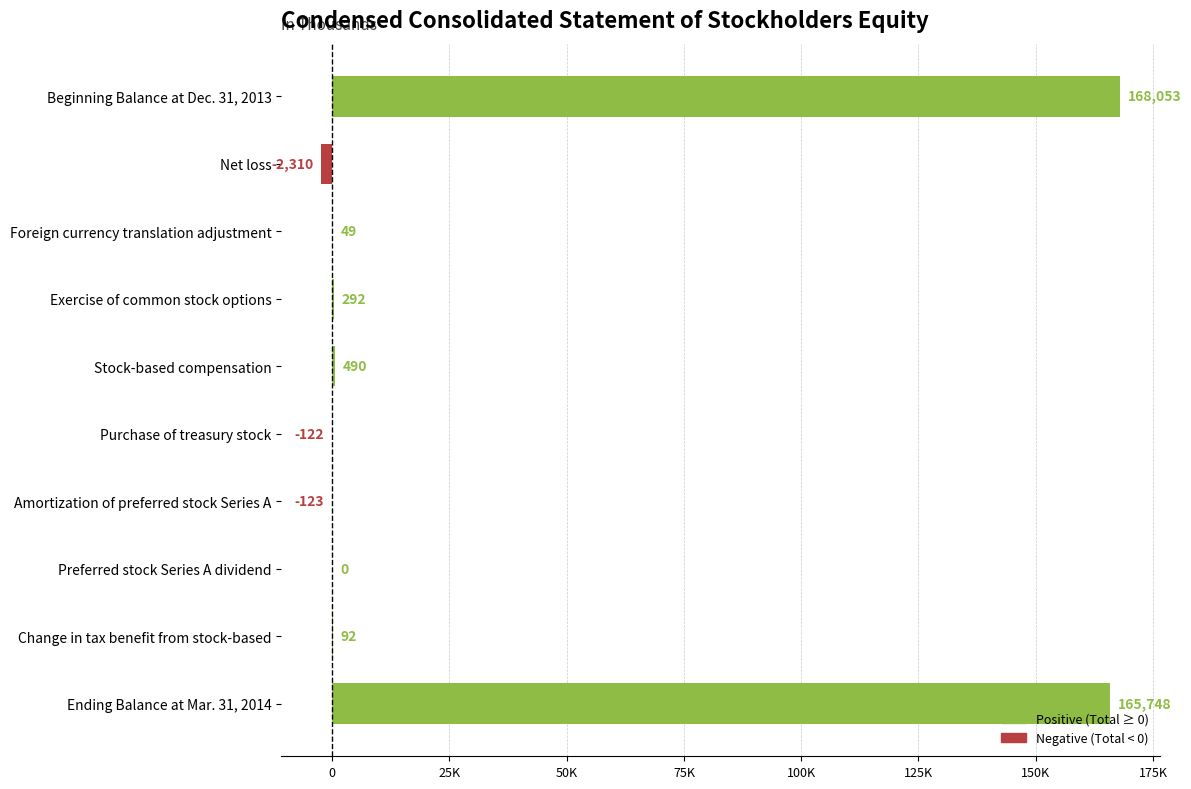

What is the average value?

33217